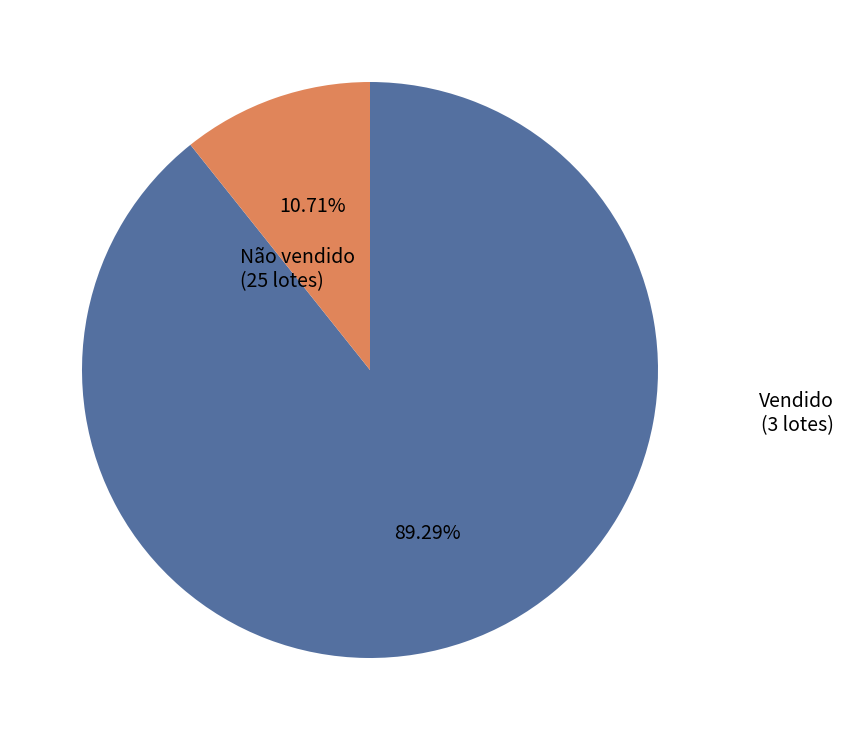

Combined, do Não vendido and Vendido account for over 50%?

Yes